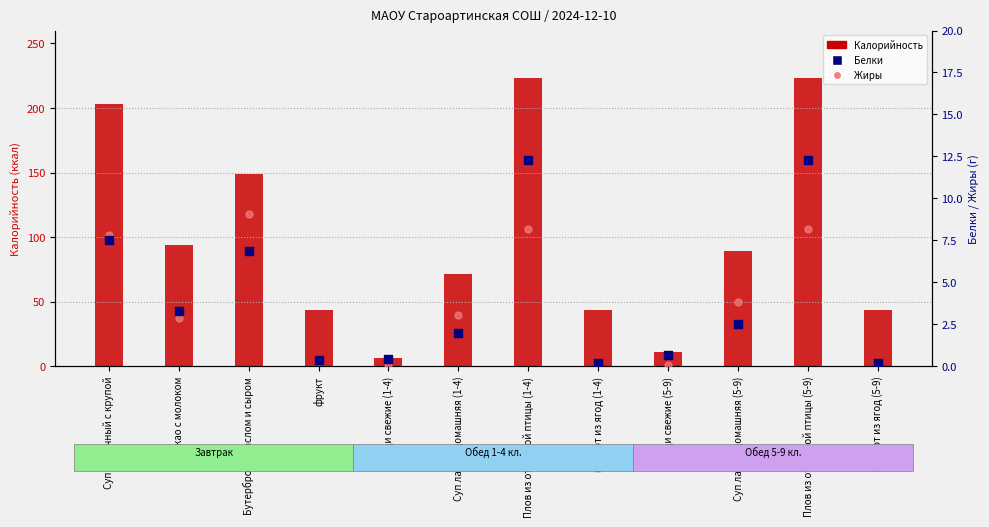

At how many categories does at least one series exceed 39?

10